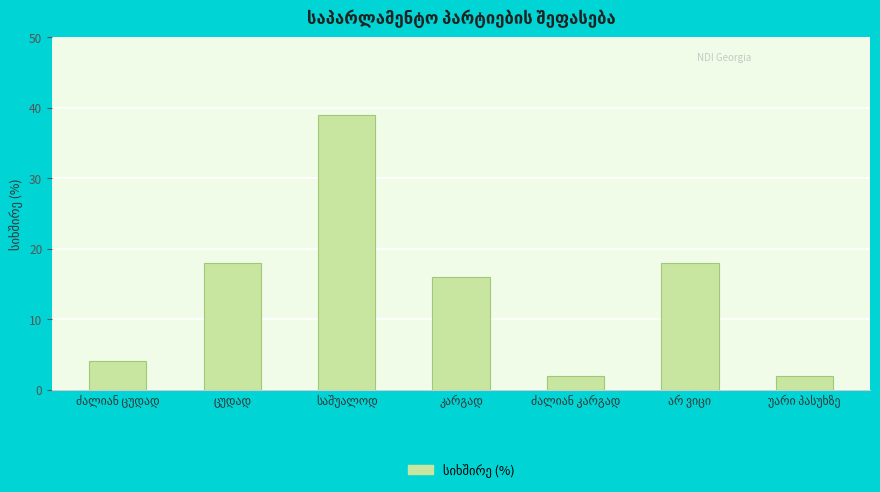

What is the average value?

14